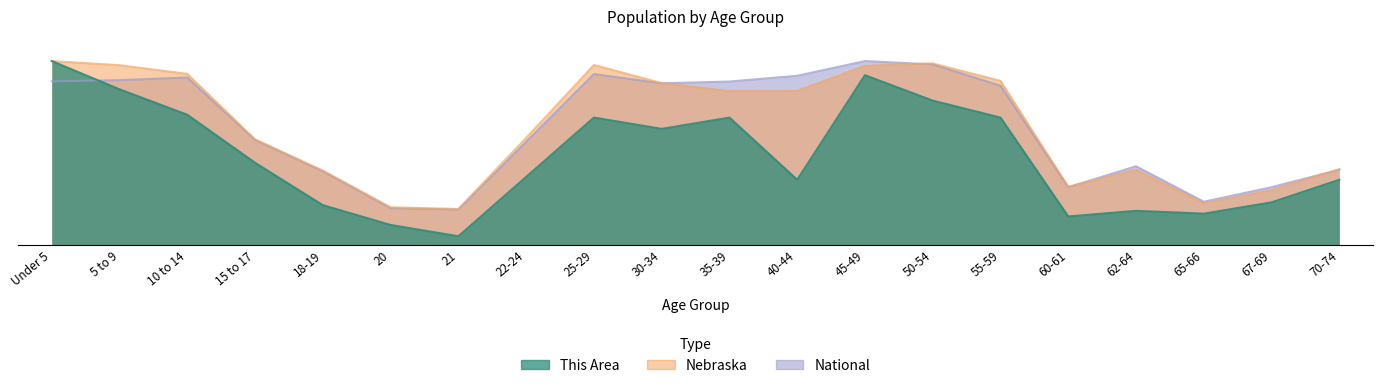

Reading right to left, extract all data points from this chart.

This Area: 70-74=23.0	67-69=15.0	65-66=11.0	62-64=12.0	60-61=10.0	55-59=45.0	50-54=51.0	45-49=60.0	40-44=23.0	35-39=45.0	30-34=41.0	25-29=45.0	22-24=24.0	21=3.0	20=7.0	18-19=14.0	15 to 17=29.0	10 to 14=46.0	5 to 9=55.0	Under 5=65.0
Nebraska: 70-74=26.8	67-69=19.3	65-66=14.6	62-64=26.5	60-61=20.5	55-59=58.0	50-54=64.2	45-49=63.3	40-44=54.4	35-39=54.4	30-34=57.2	25-29=63.6	22-24=37.8	21=12.7	20=13.2	18-19=26.2	15 to 17=37.3	10 to 14=60.5	5 to 9=63.5	Under 5=65.0
National: 70-74=26.6	67-69=20.4	65-66=15.2	62-64=27.8	60-61=20.4	55-59=56.3	50-54=63.8	45-49=65.0	40-44=59.8	35-39=57.8	30-34=57.1	25-29=60.4	22-24=36.4	21=12.5	20=12.9	18-19=26.0	15 to 17=37.1	10 to 14=59.2	5 to 9=58.2	Under 5=57.8